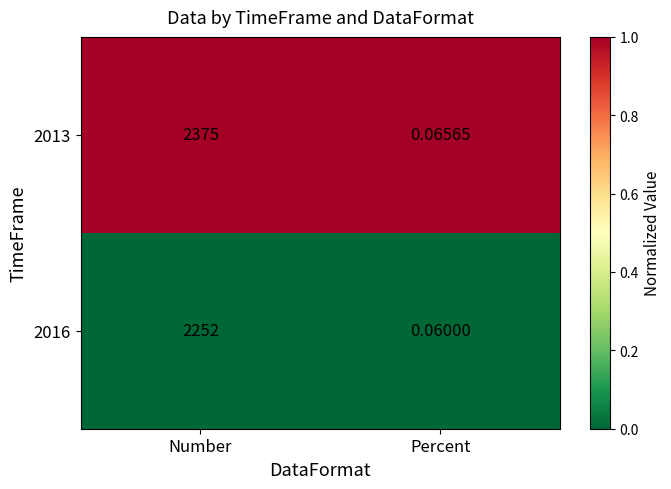

Which label corresponds to the smallest value in the chart?

Percent